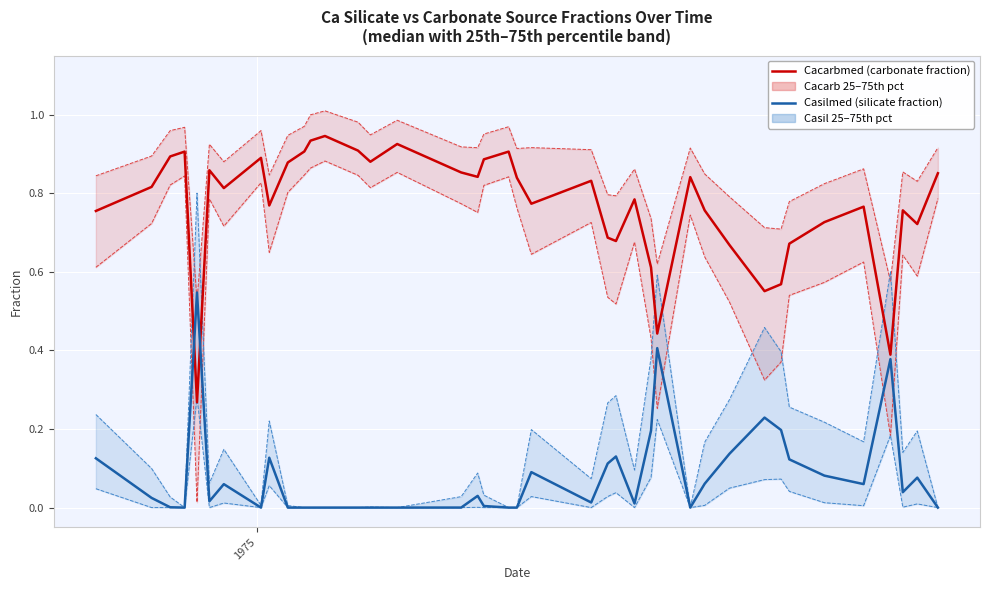

What is the sum of all Cacarb75 values?

34.6